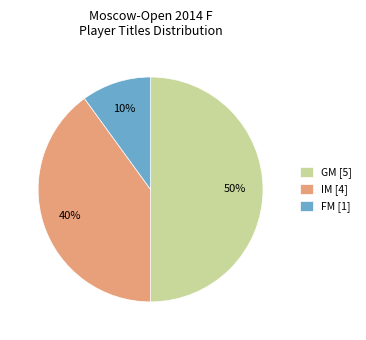

True or false: GM accounts for 50% of the total.

True